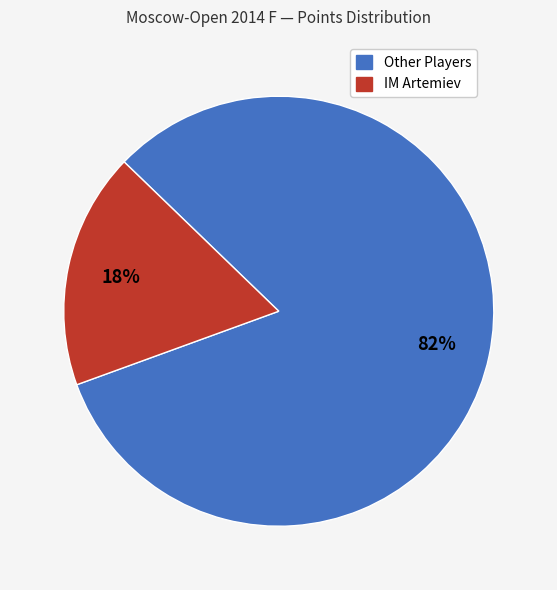

Count the number of slices in the pie.

2